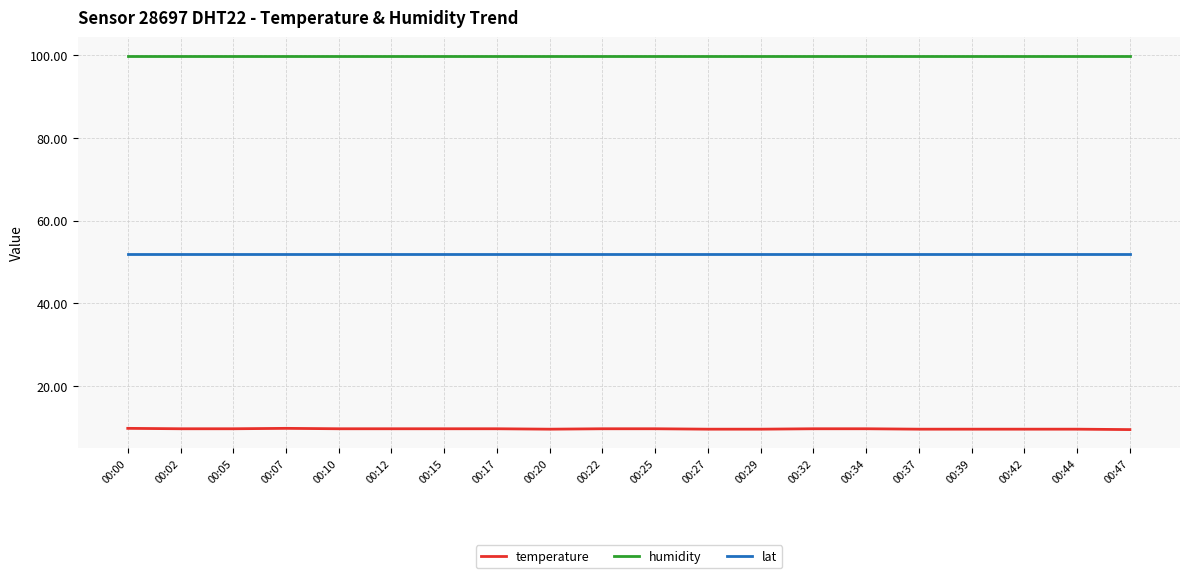

List the series in order of their peak value, highest first.

humidity, lat, temperature